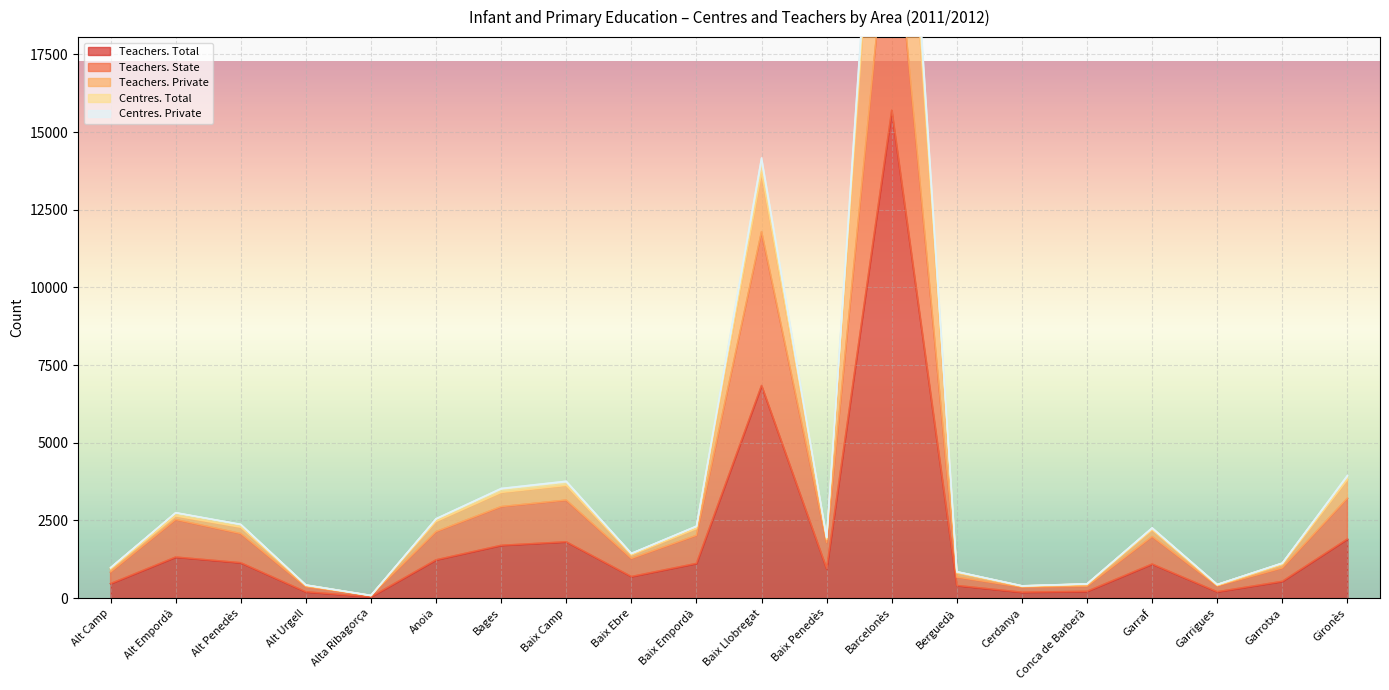

Is the value of Centres. Total at Garrigues greater than the value of Teachers. State at Conca de Barberà?

Yes